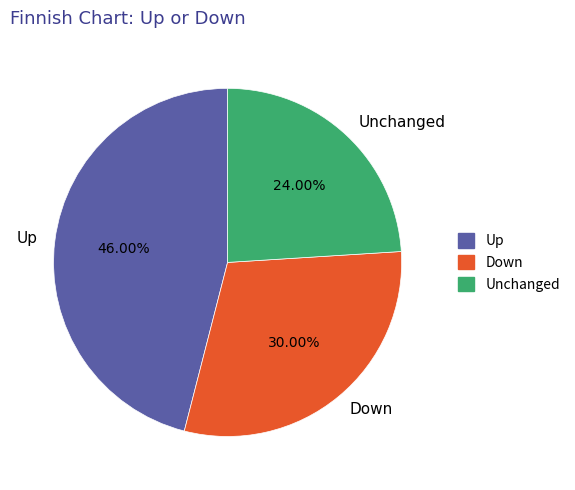

Is there any slice that represents more than half of the pie?

No